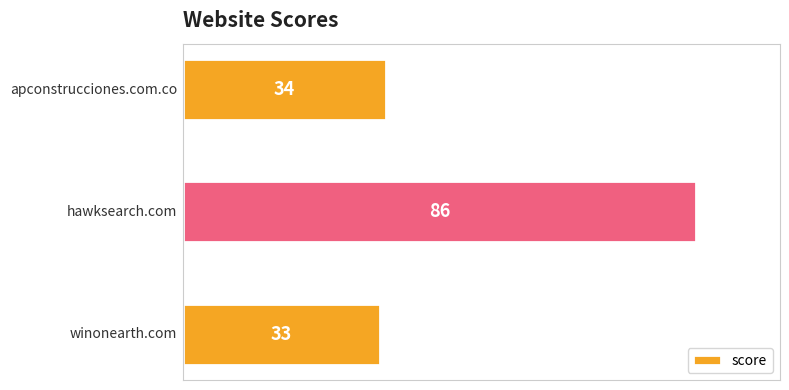

What is the smallest value displayed?

33